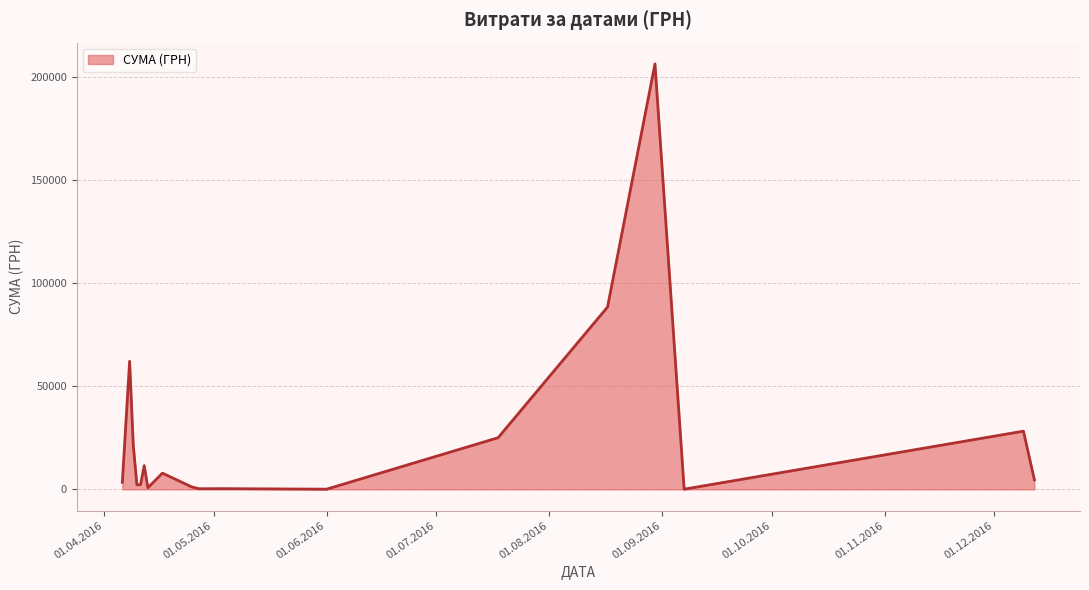

What is the difference between the maximum and minimum values?

206074.0